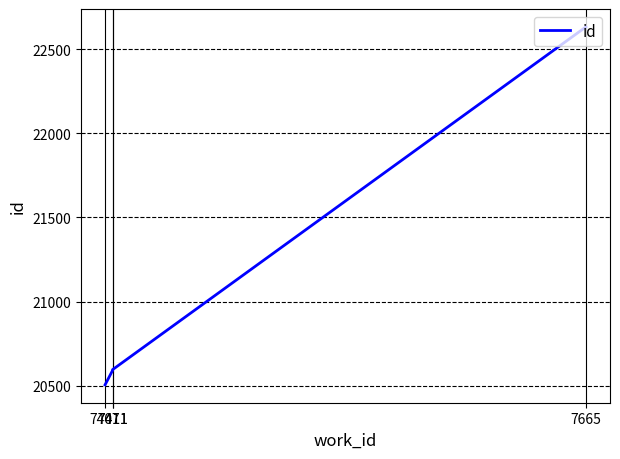

How many lines are shown in the chart?

1